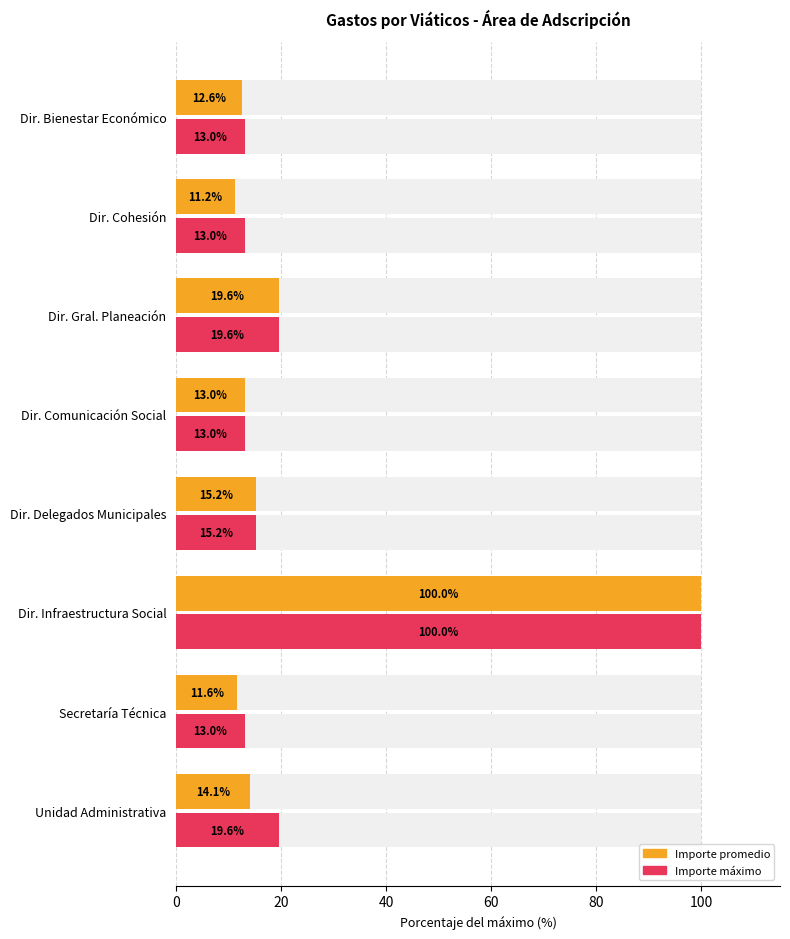

The value of Importe promedio at Dir. Bienestar Económico is 12.6. True or false?

True